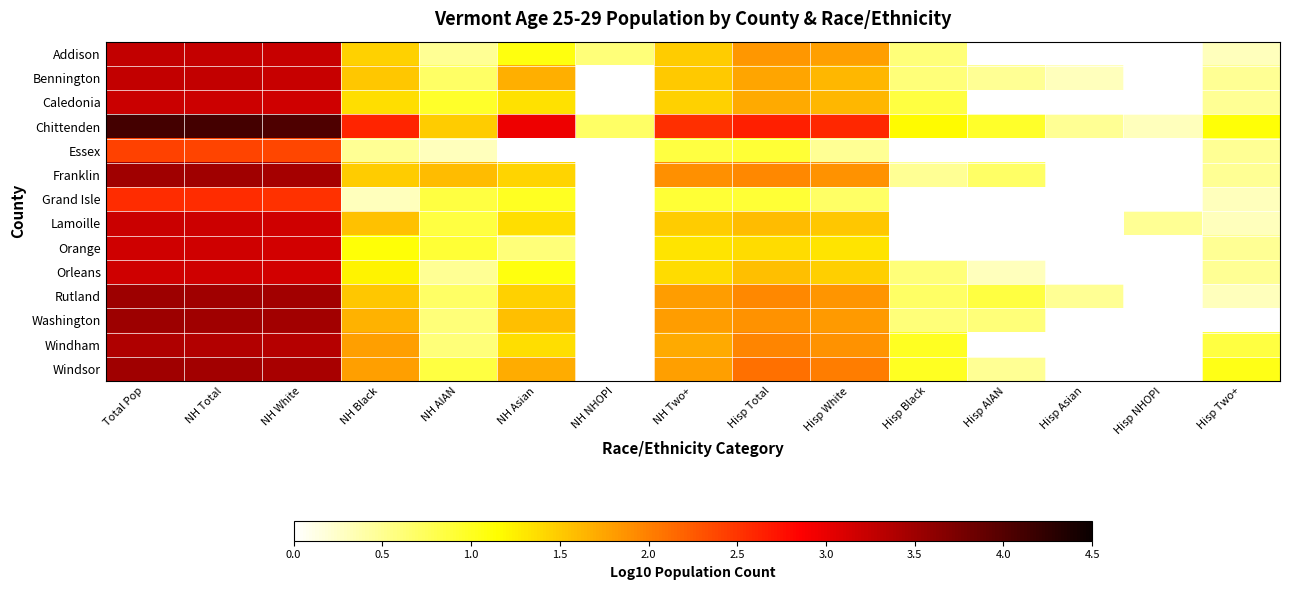

How many categories are shown in the chart?

15